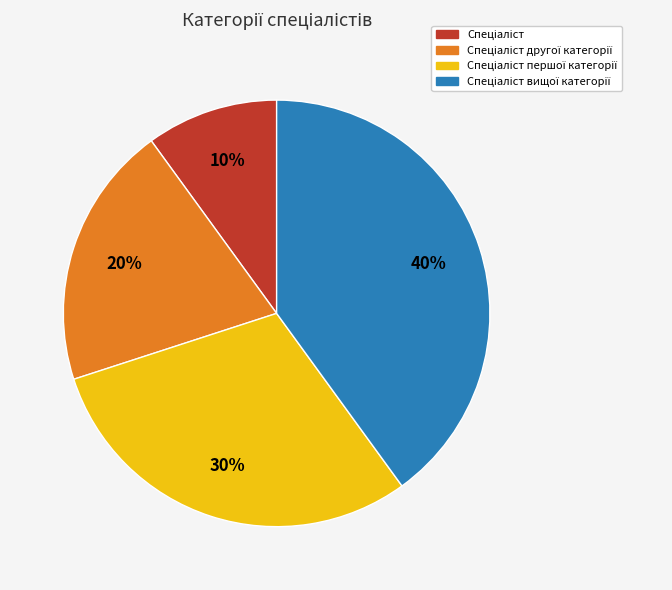

Is there any slice that represents more than half of the pie?

No